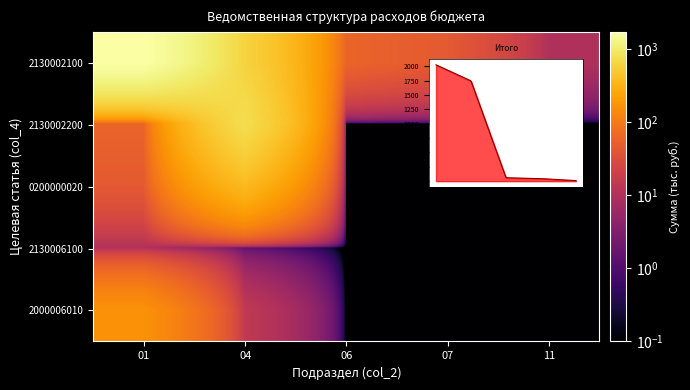

How many distinct data groups are displayed?

5